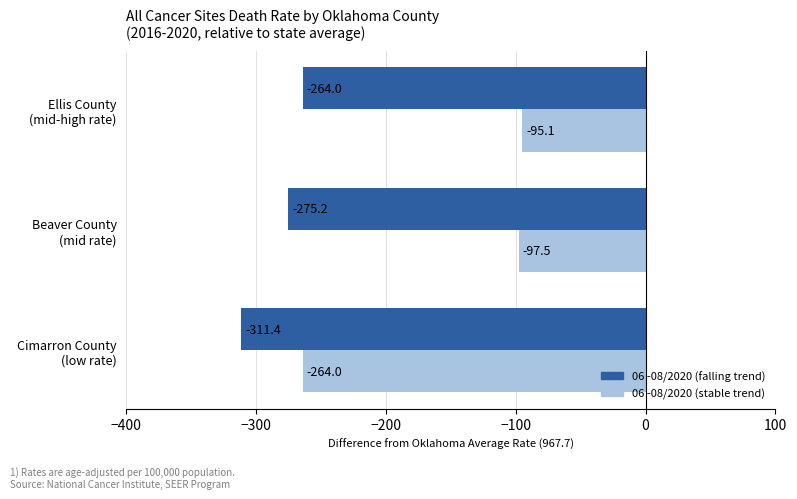

Which series has the largest total across all categories?

06 -08/2020 (stable trend)